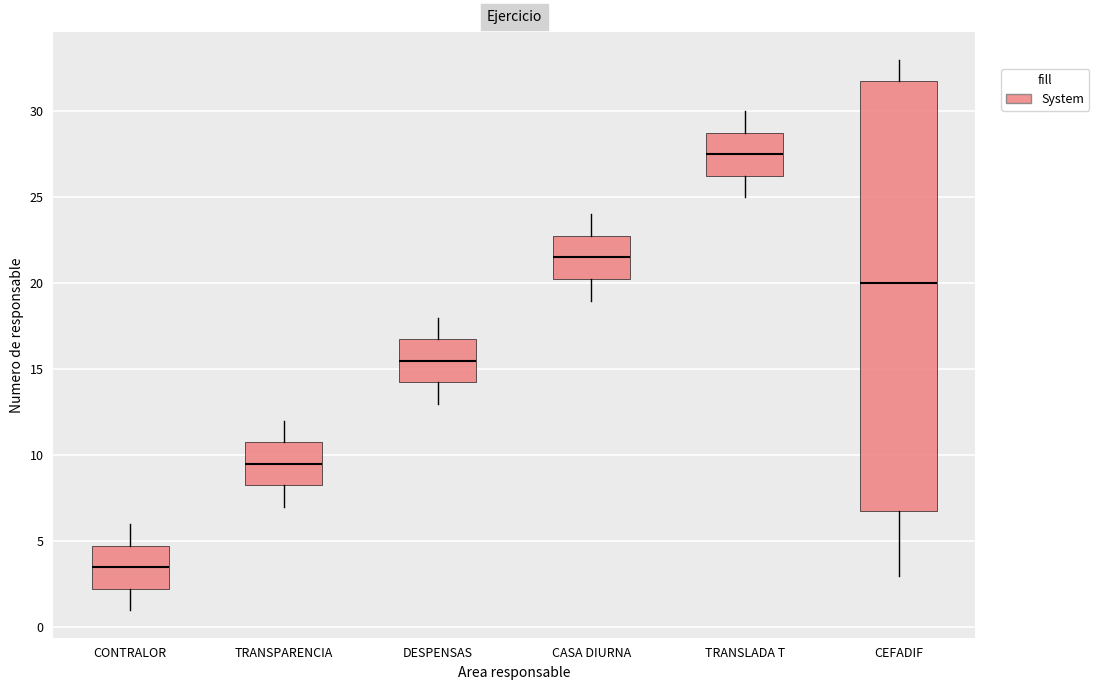

Which box has the highest median line?

TRANSLADA T